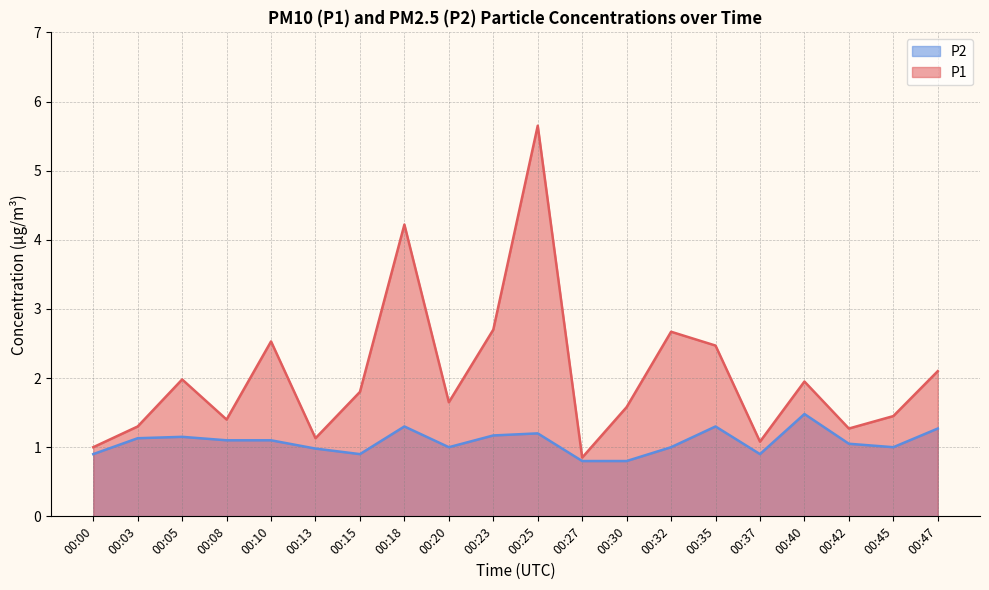

What is the difference between the highest and lowest values at 00:47?

0.8